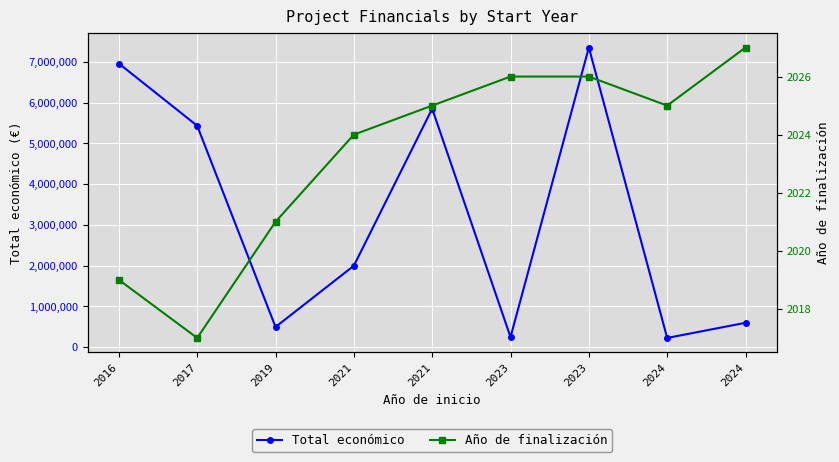

Does the chart display data point markers on the line(s)?

Yes